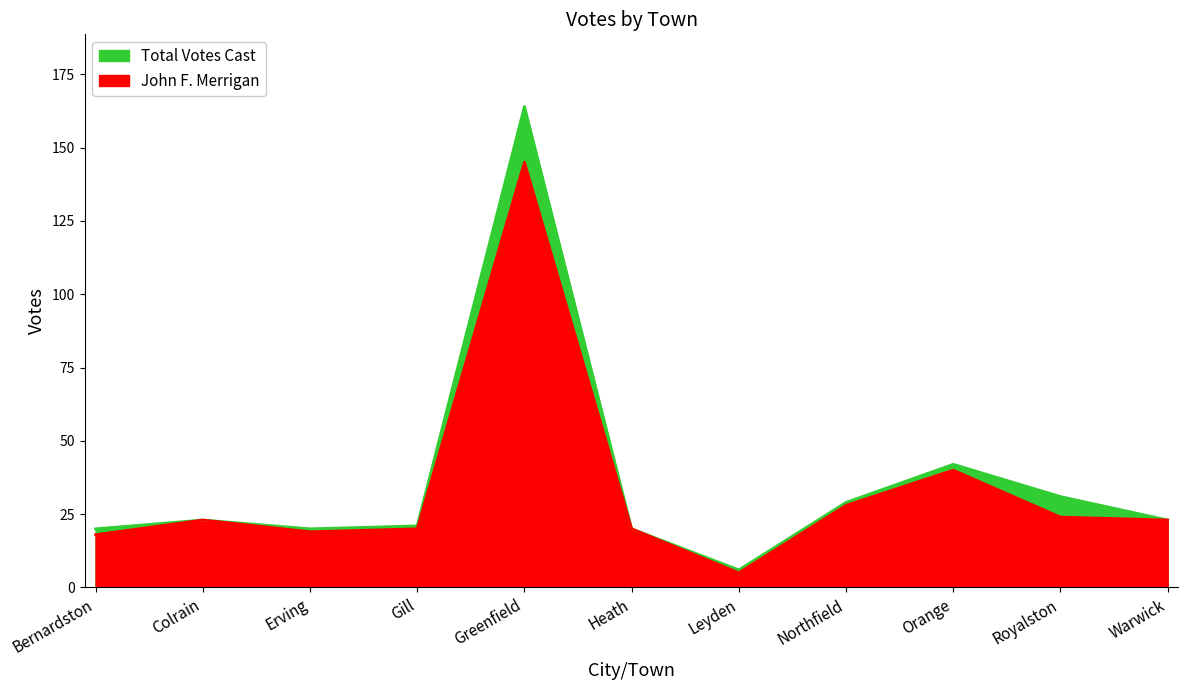

Between Orange and Erving, which is larger?

Orange